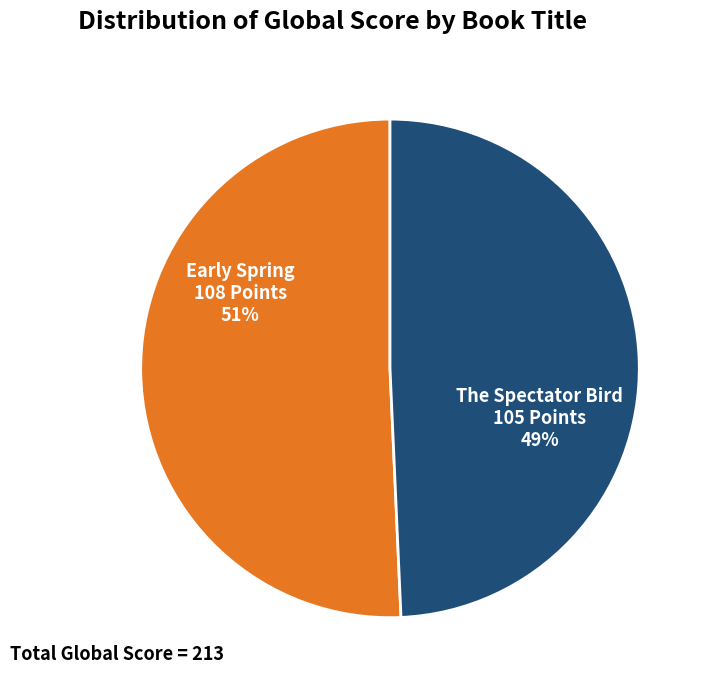

What percentage is the Early Spring slice, to the nearest percent?

51%